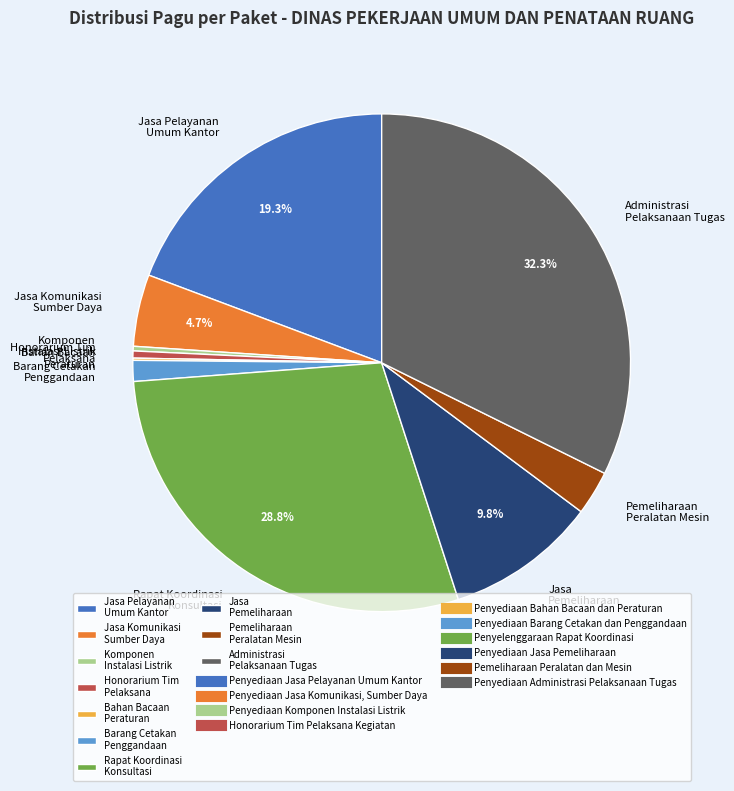

Is Barang Cetakan Penggandaan the majority of the pie?

No